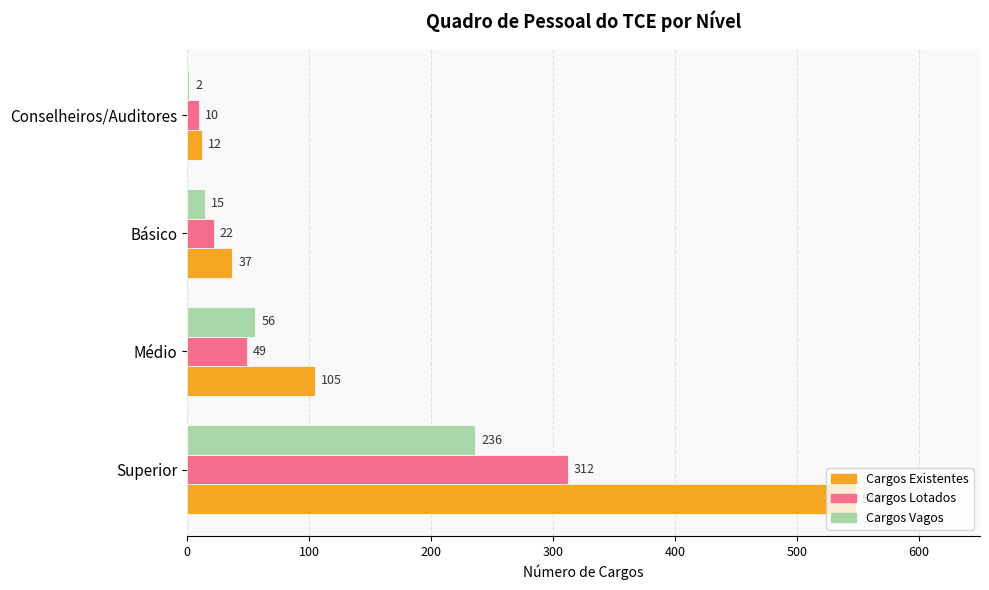

What value does the Cargos Vagos series have at Médio, to the nearest 5?

55